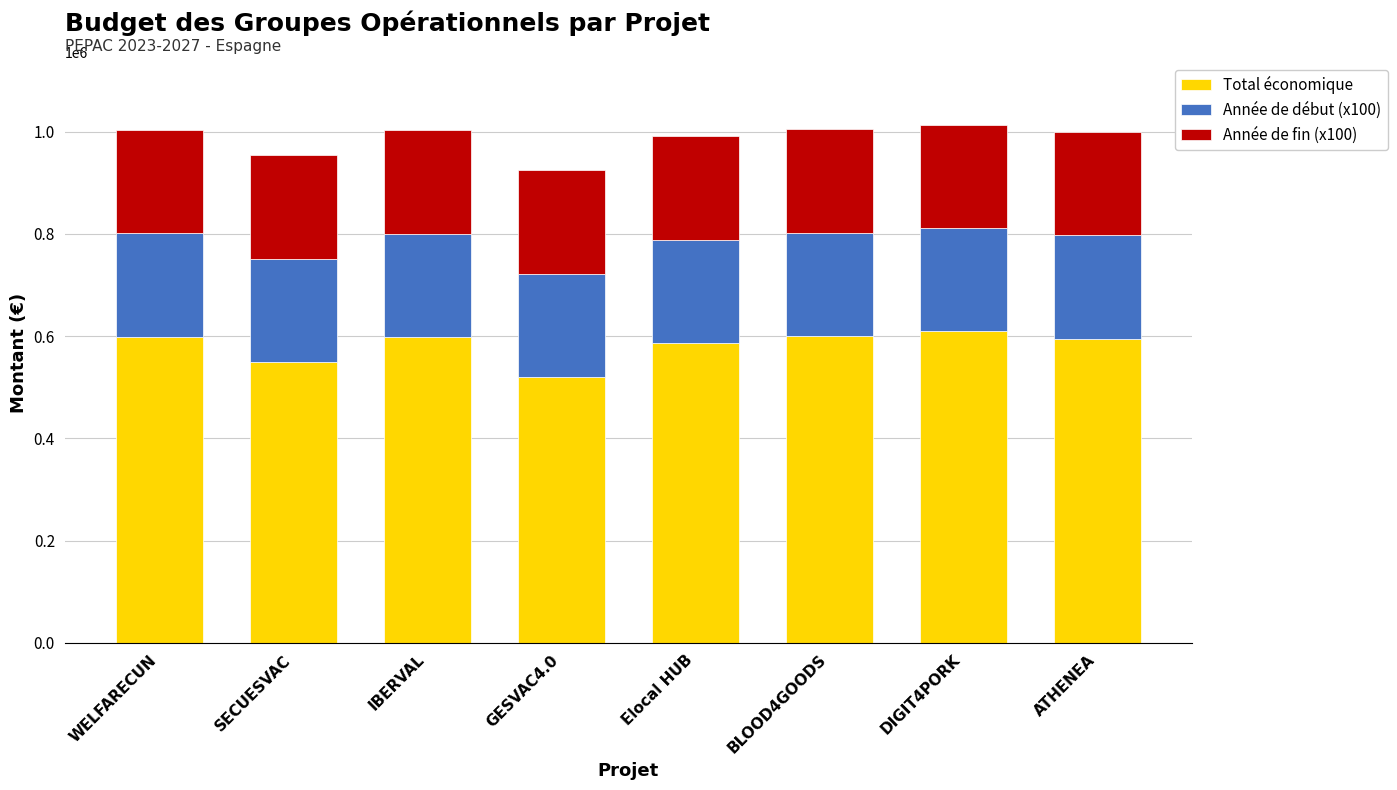

What is the difference between the maximum and minimum values in the Total économique series?

89144